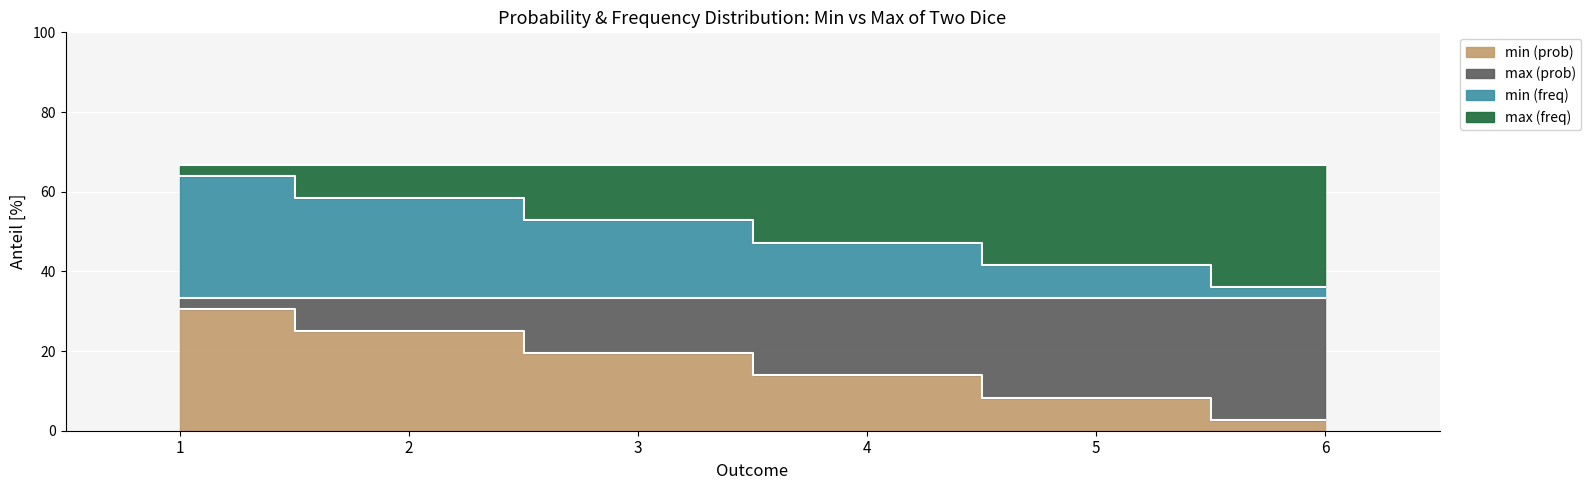

Which has a higher value, 4 or 5?

4